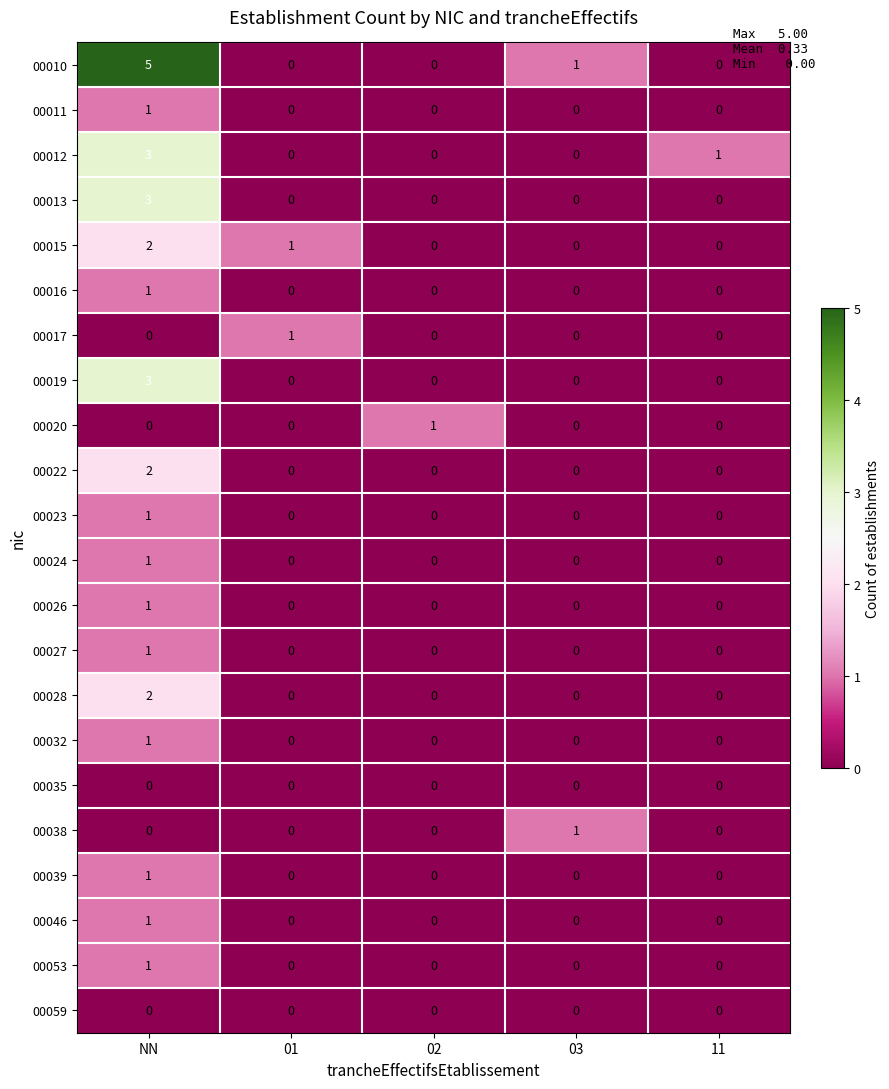

Count the 00027 values in the range 0 to 1.

5